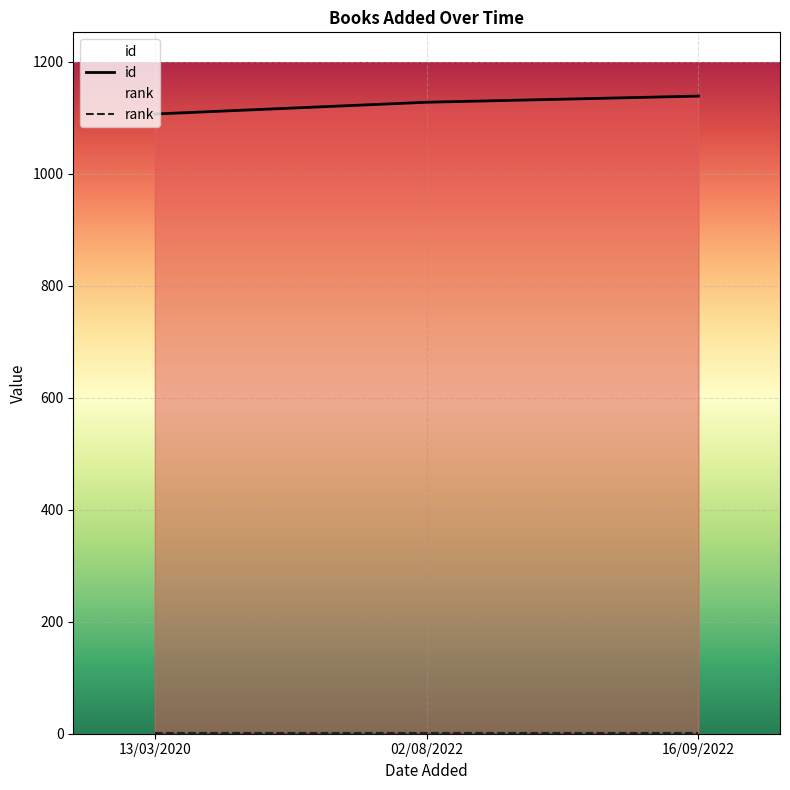

What is the approximate value at 02/08/2022?

1128